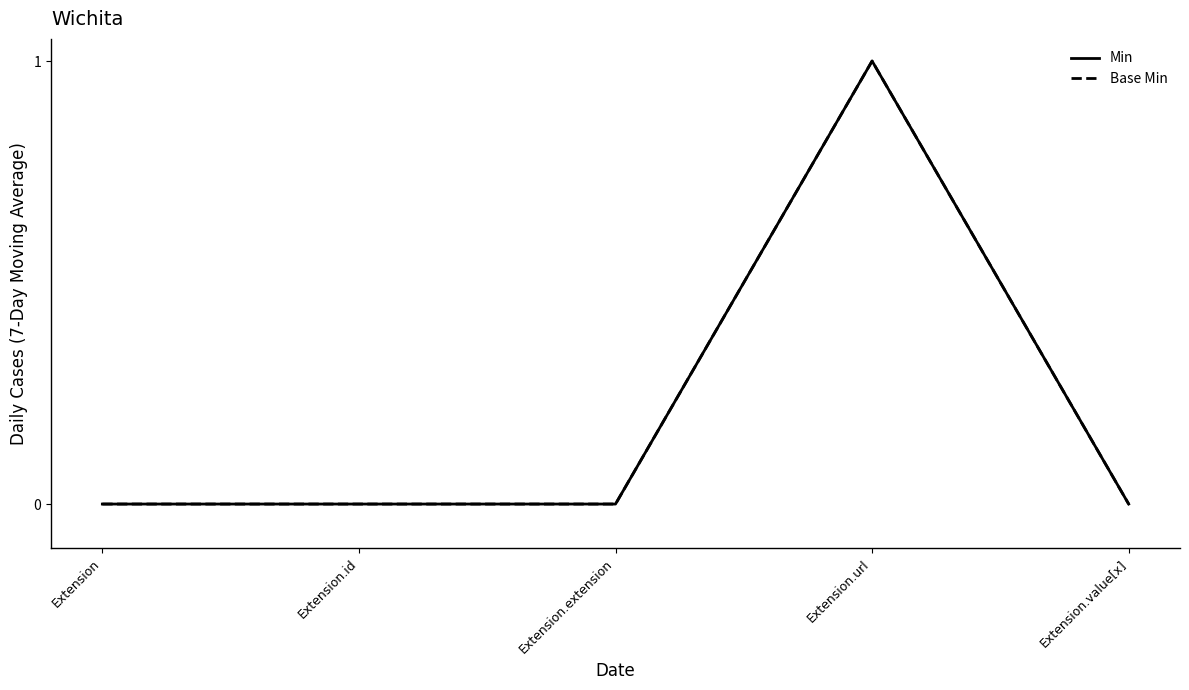

Reading left to right, extract all data points from this chart.

Min: Extension=0	Extension.id=0	Extension.extension=0	Extension.url=1	Extension.value[x]=0
Base Min: Extension=0	Extension.id=0	Extension.extension=0	Extension.url=1	Extension.value[x]=0